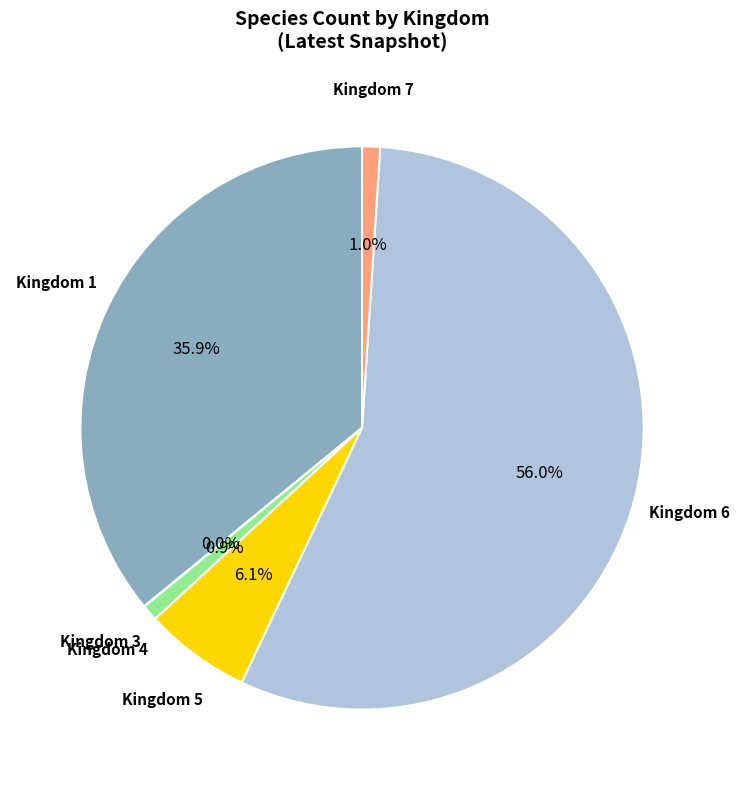

Is there any slice that represents more than half of the pie?

Yes